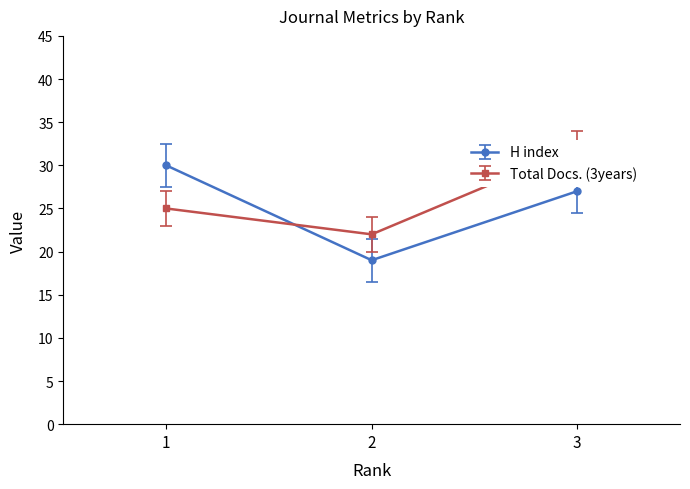

The Total Docs. (3years) series shows 34 at 1. True or false?

False